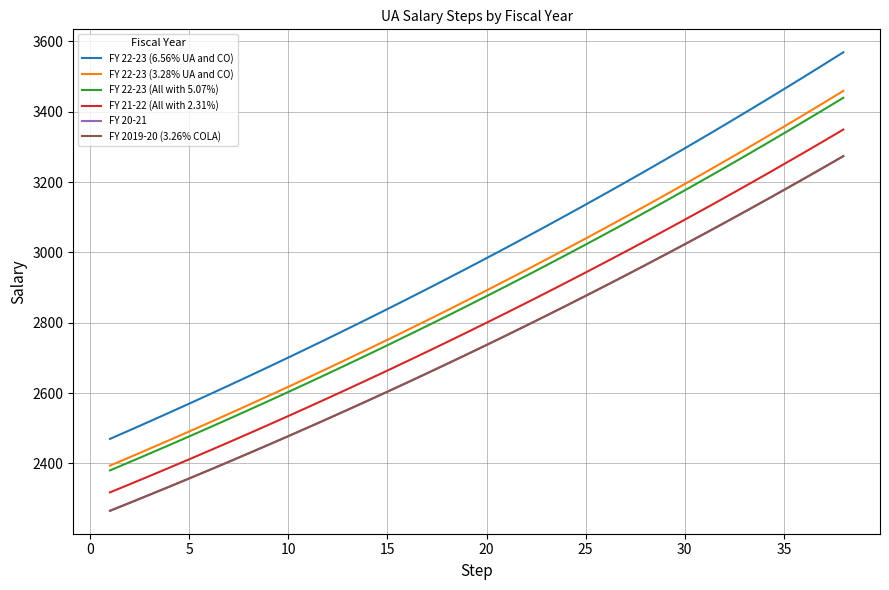

Does the chart have visible grid lines?

Yes